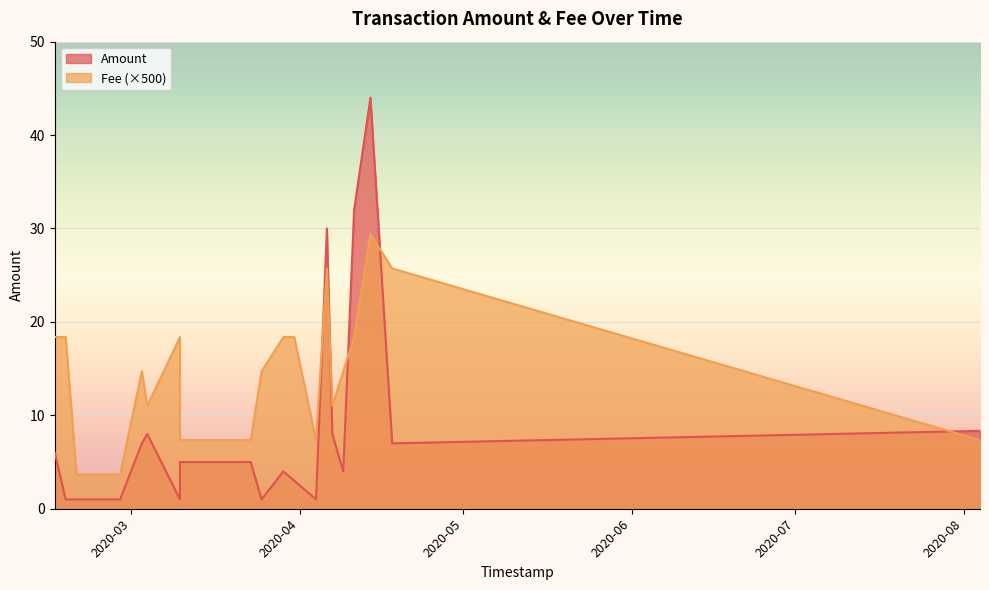

Which series has the widest spread of values?

Amount